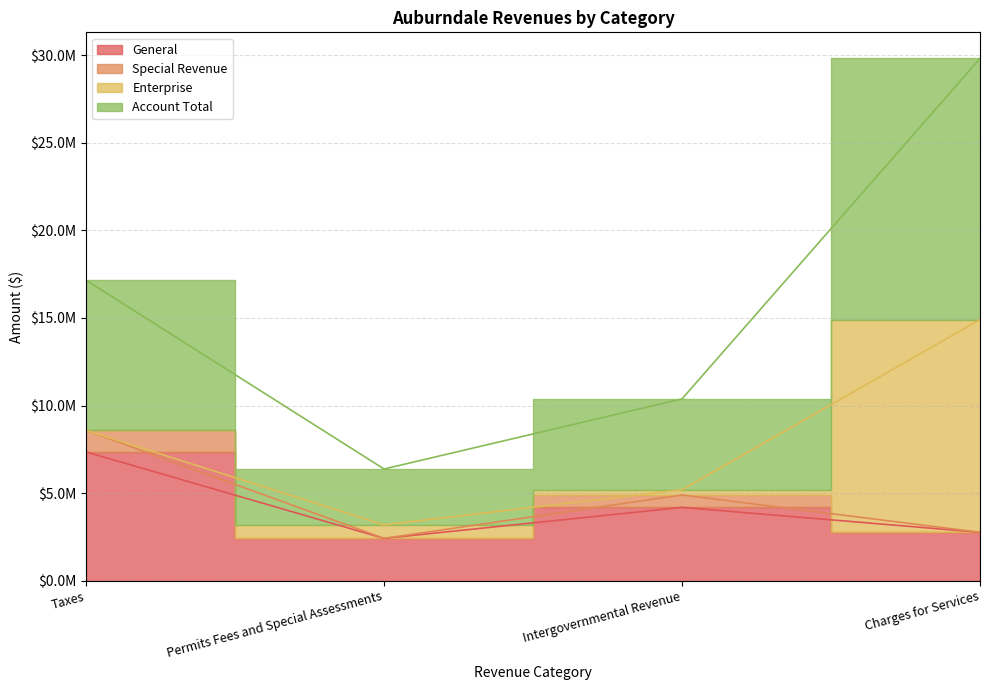

Which category has the lowest value across all series?

Permits Fees and Special Assessments